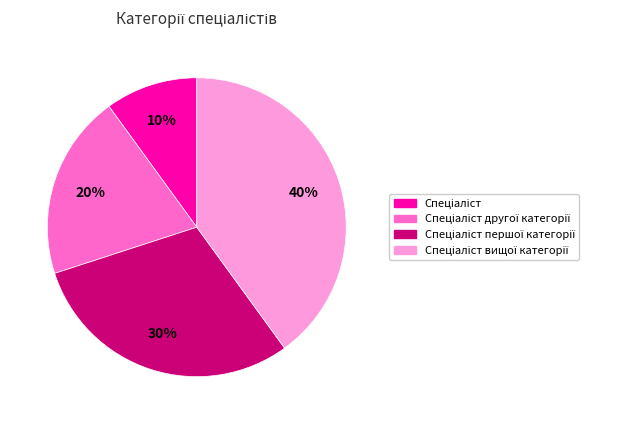

Is there a majority slice in this chart?

No